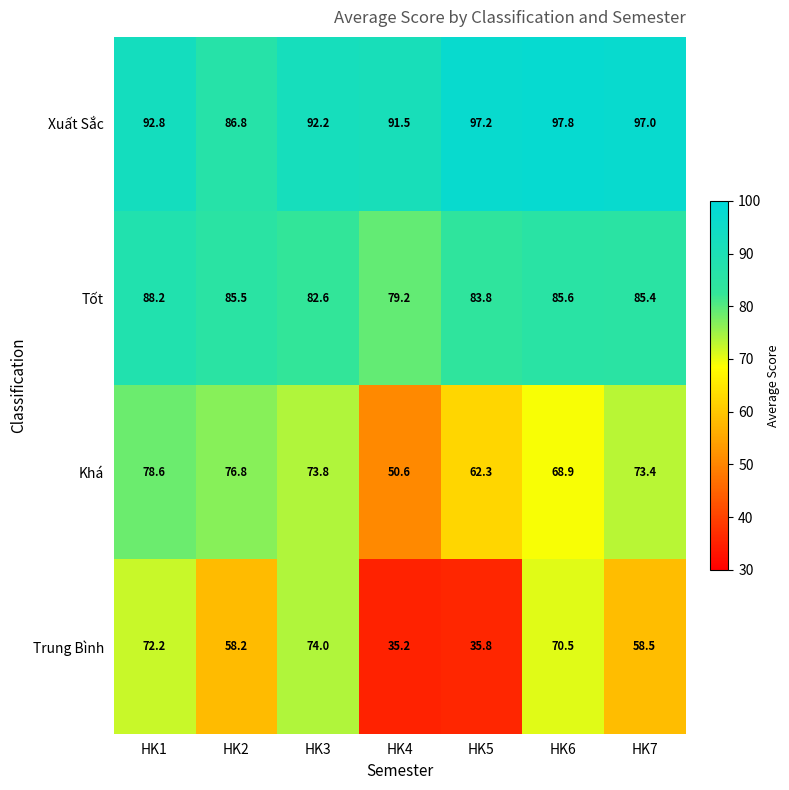

What is the difference between the Xuất Sắc values at HK6 and HK3?

5.6